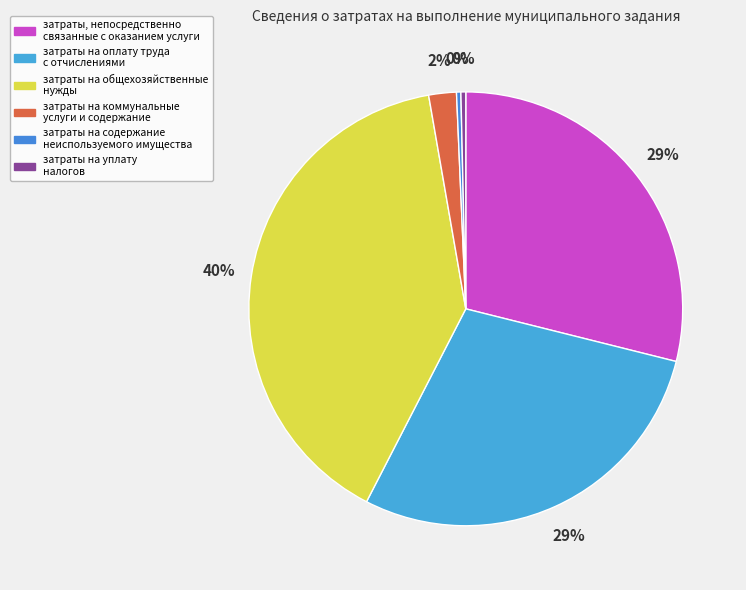

How many segments does this pie chart have?

6